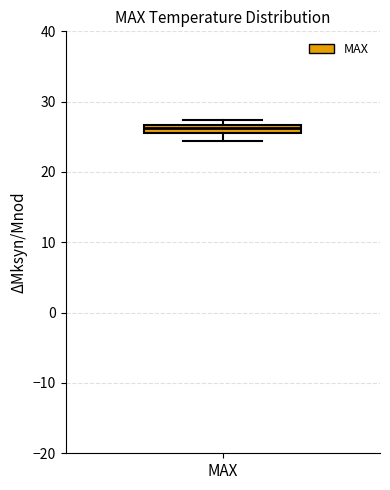

Where is the upper edge of the box for MAX on the y-axis? The values are not printed on the chart, so give them approximately, as read against the axis.

27